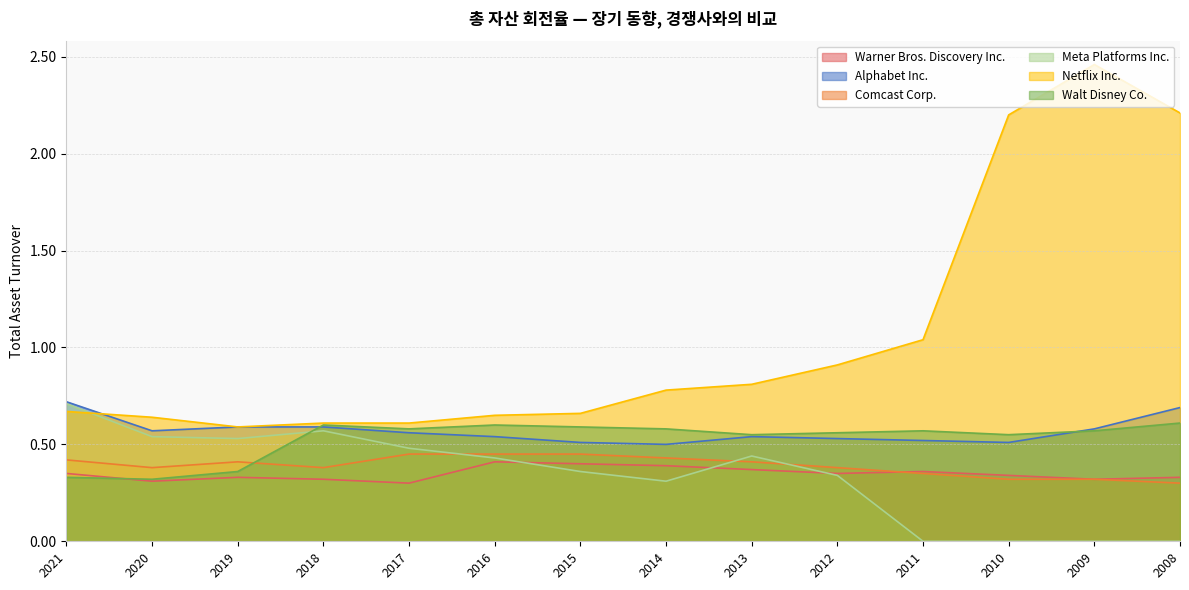

In Meta Platforms Inc., how many points are lower than both neighbors (excluding endpoints)?

2